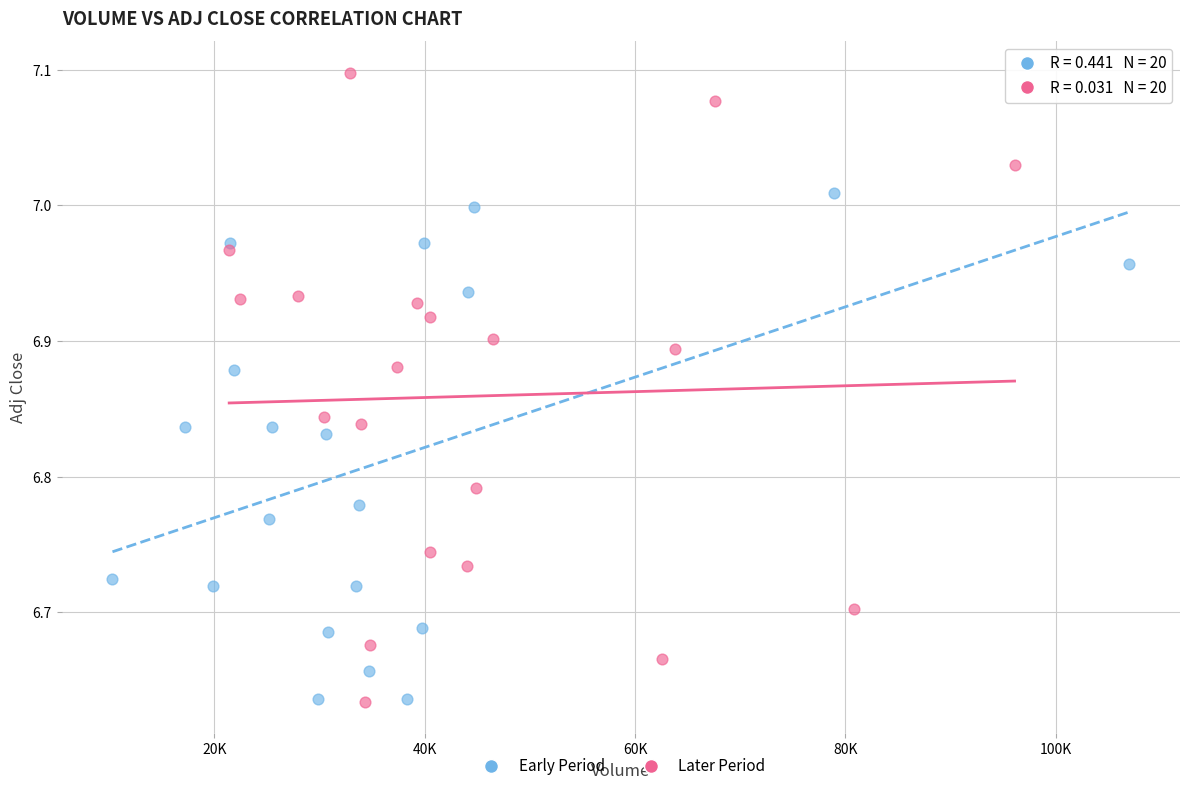

Which series contains the highest Y value?

Later Period